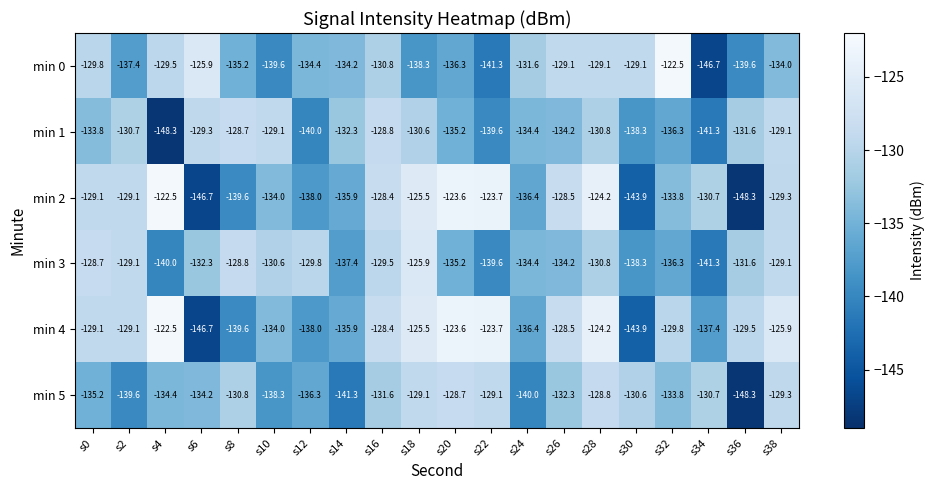

Is it true that min 5 equals -65.5 at s26?

False